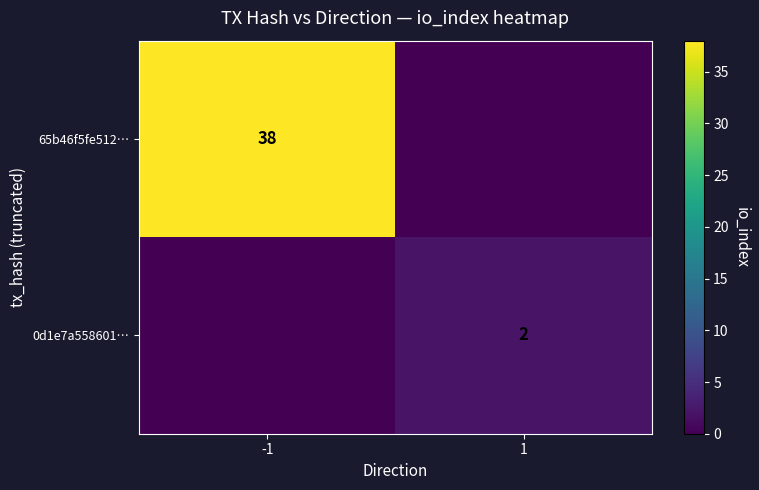

True or false: 65b46f5fe512… has a value of 20 at -1.

False